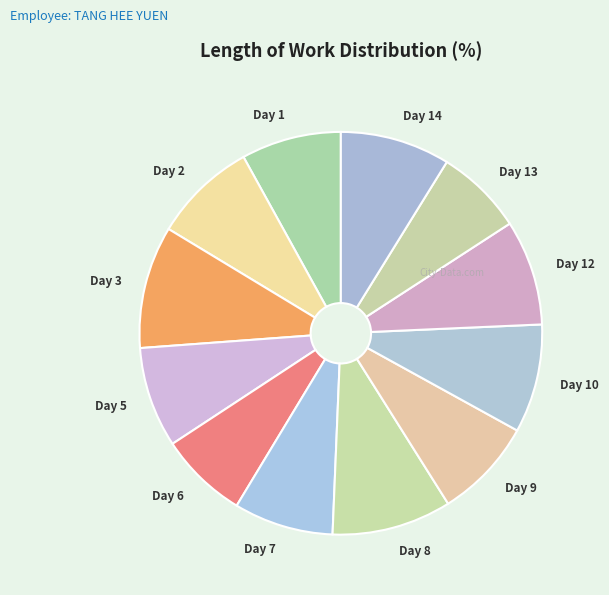

What is the ratio of the value at Day 13 to the value at Day 6?

1.0